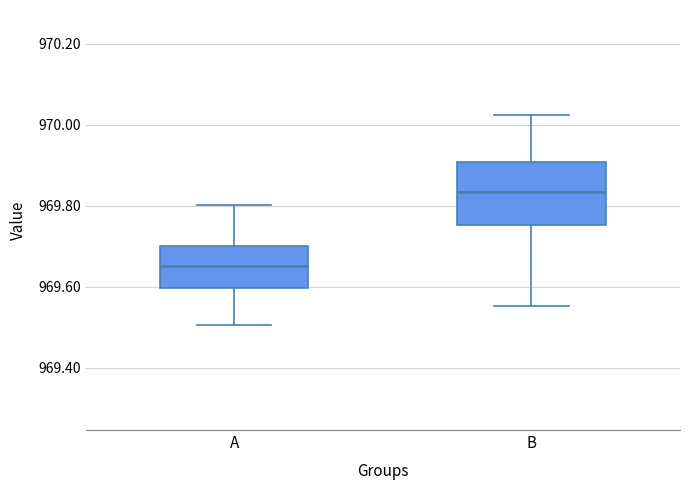

Reading left to right, read every box against the y-axis: the position of its median line, the range the box covers, and the ends of its whiskers. The values are not printed on the chart, so give them approximately, as read against the axis.

A: median 969.66, box 969.60 to 969.70, whiskers 969.50 to 969.80
B: median 969.84, box 969.76 to 969.90, whiskers 969.56 to 970.02